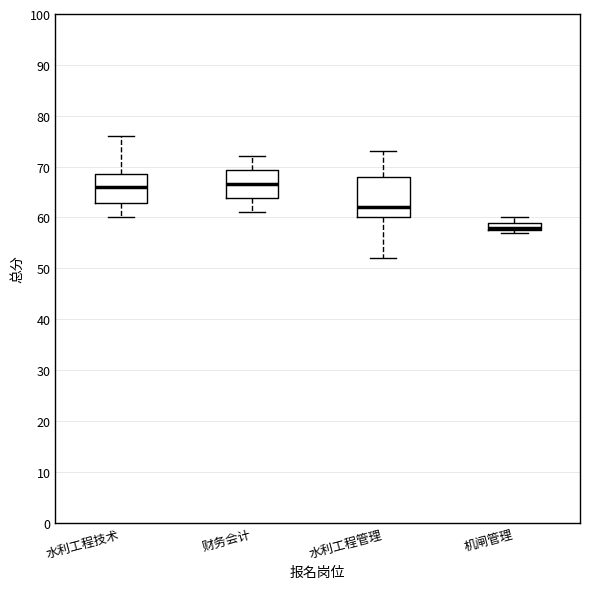

Which box is the tallest, from its lower edge to its upper edge?

水利工程管理